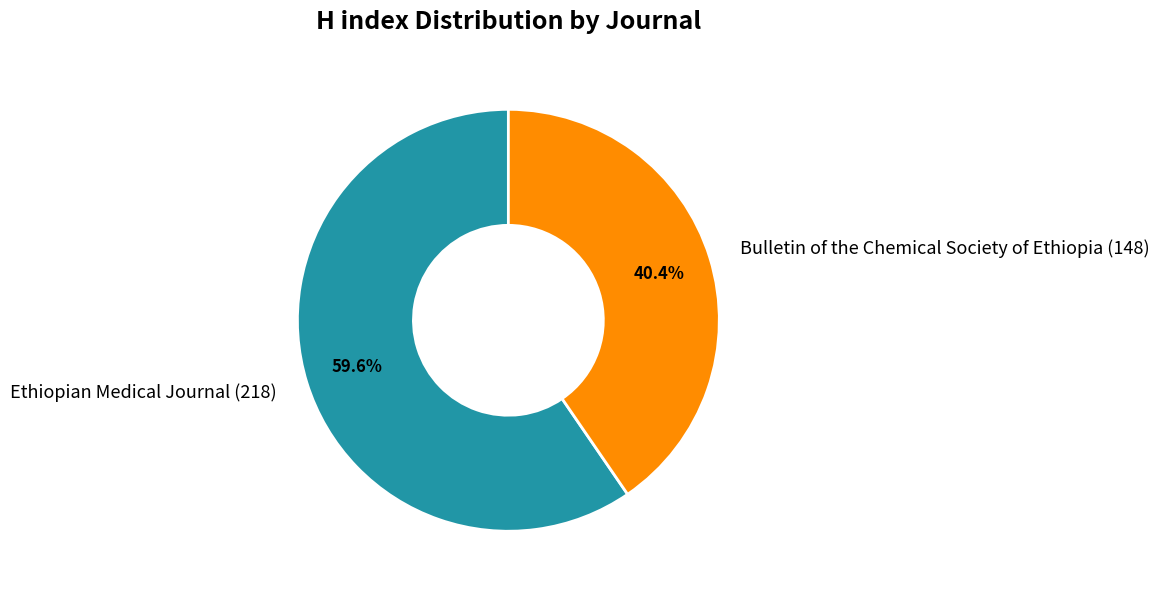

What is the total percentage of Ethiopian Medical Journal and Bulletin of the Chemical Society of Ethiopia?

100.0%